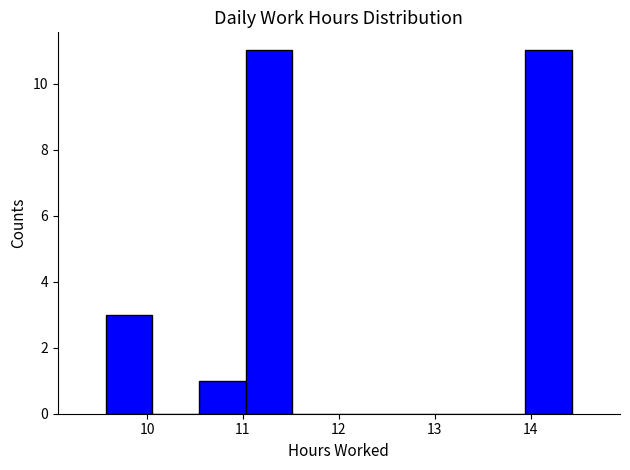

Reading left to right, list every bar in this chart as the range it spans on the x-axis followed by its height. Neither the bar edges nor the heights are printed on the chart, so give them approximately, as read against the axes.

9.6 to 10.1: 3
10.1 to 10.5: 0
10.5 to 11.0: 1
11.0 to 11.5: 11
11.5 to 12.0: 0
12.0 to 12.5: 0
12.5 to 13.0: 0
13.0 to 13.5: 0
13.5 to 13.9: 0
13.9 to 14.4: 11